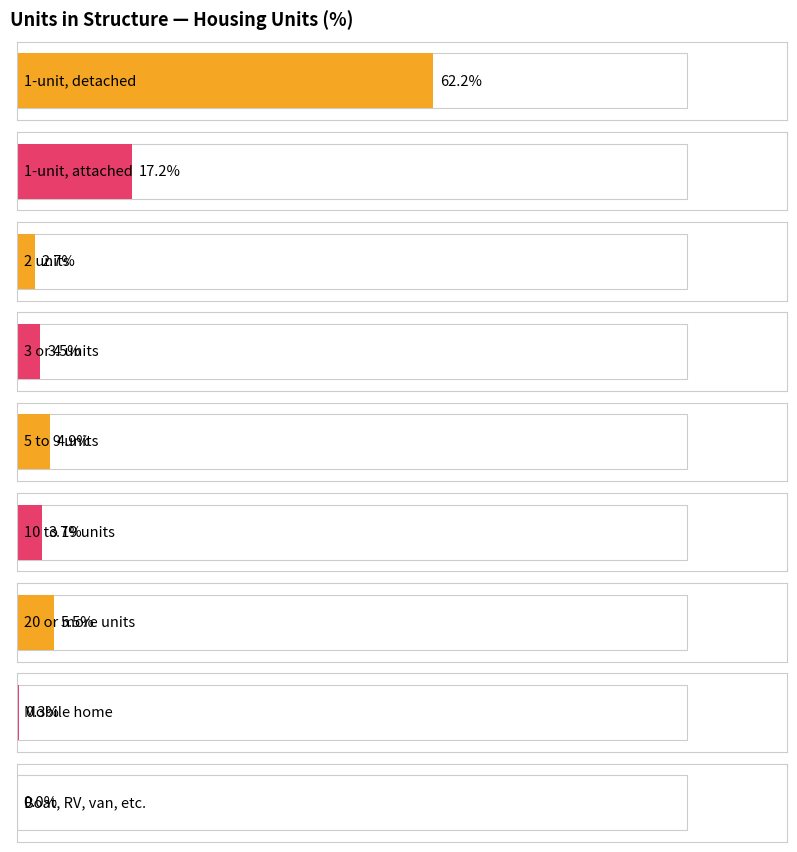

The Percent series shows 62.2 at 1-unit, detached. True or false?

True